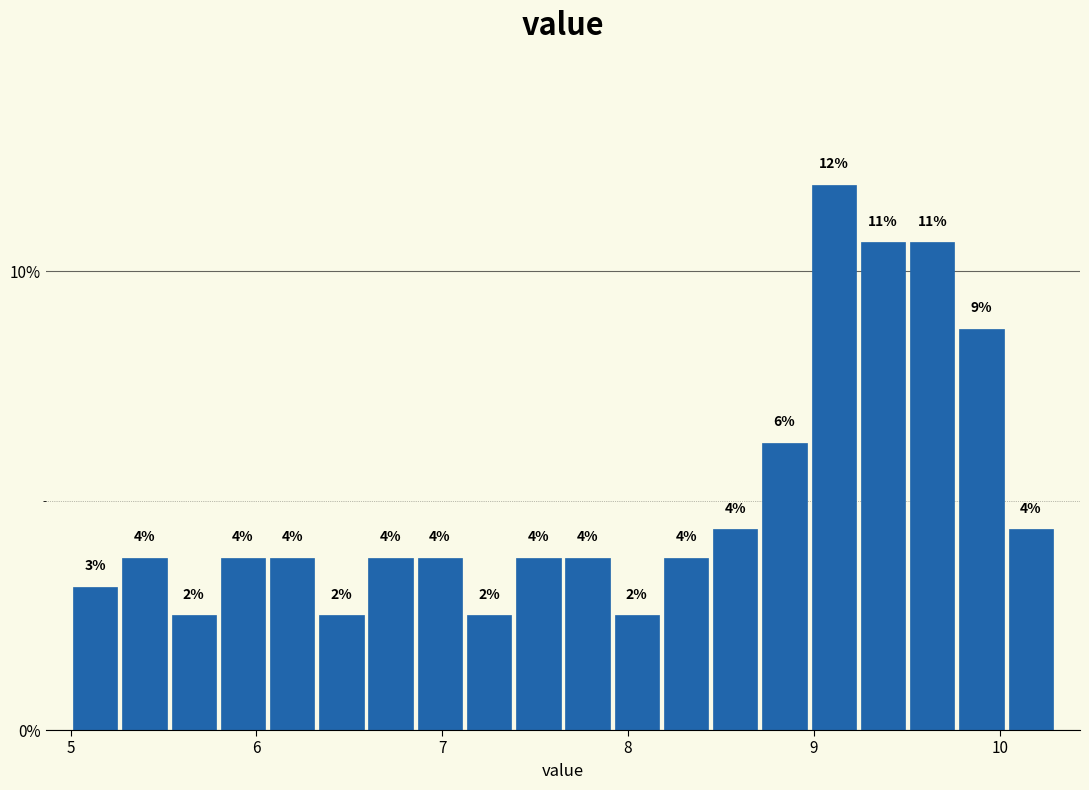

Read against the x-axis, roughly where is the centre of the tallest bar?

9.1